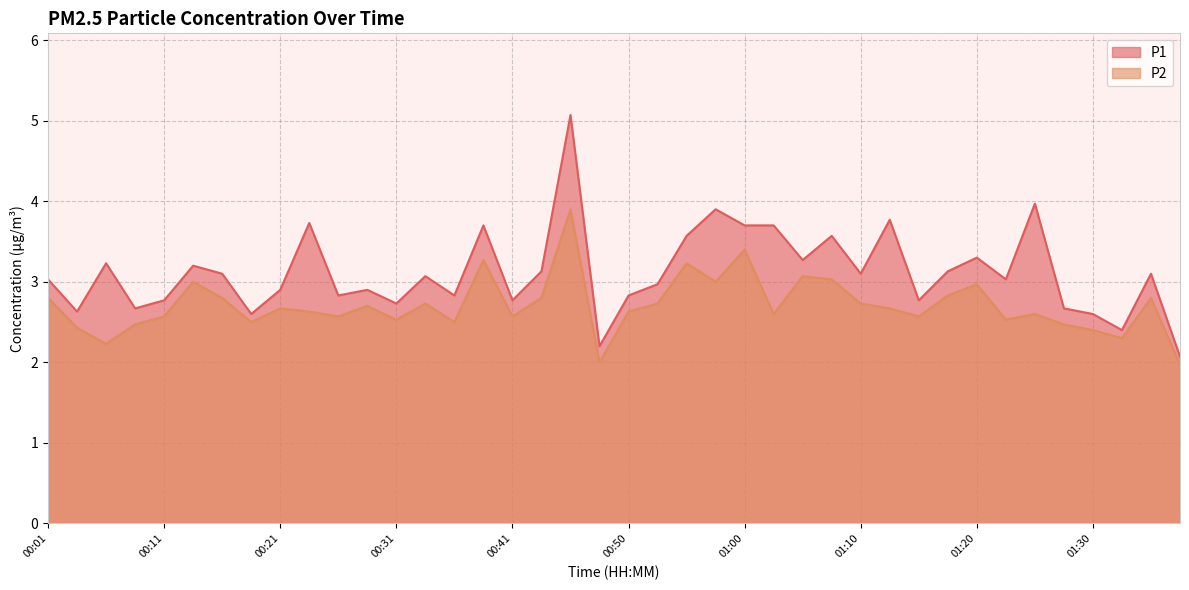

At which category is the sum across all series the highest?

00:46